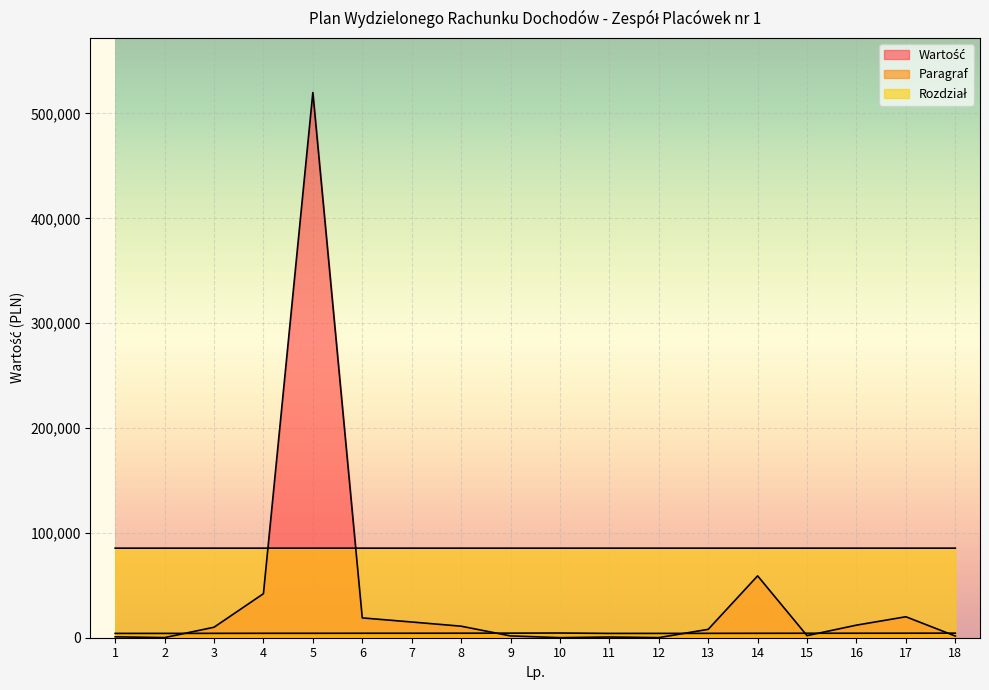

What value does the Rozdział series have at 14?

85417